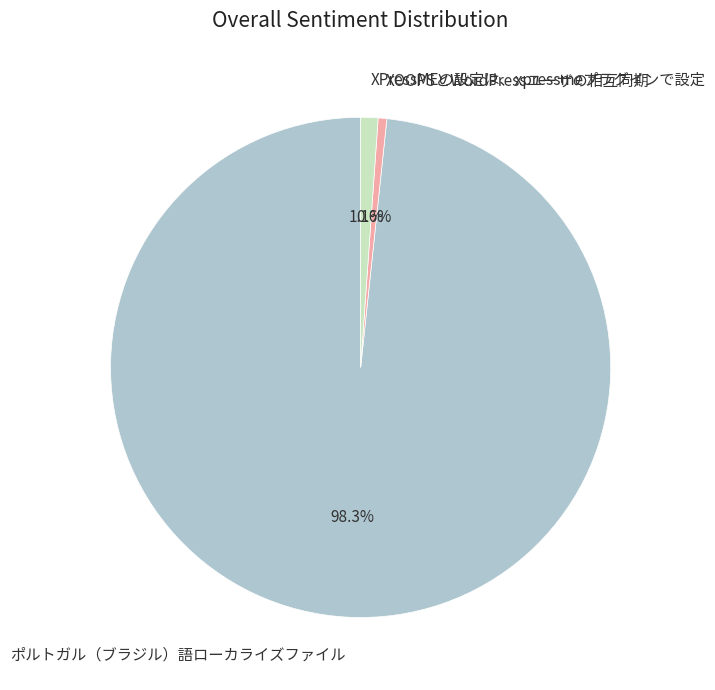

Which category accounts for the majority?

ポルトガル（ブラジル）語ローカライズファイル